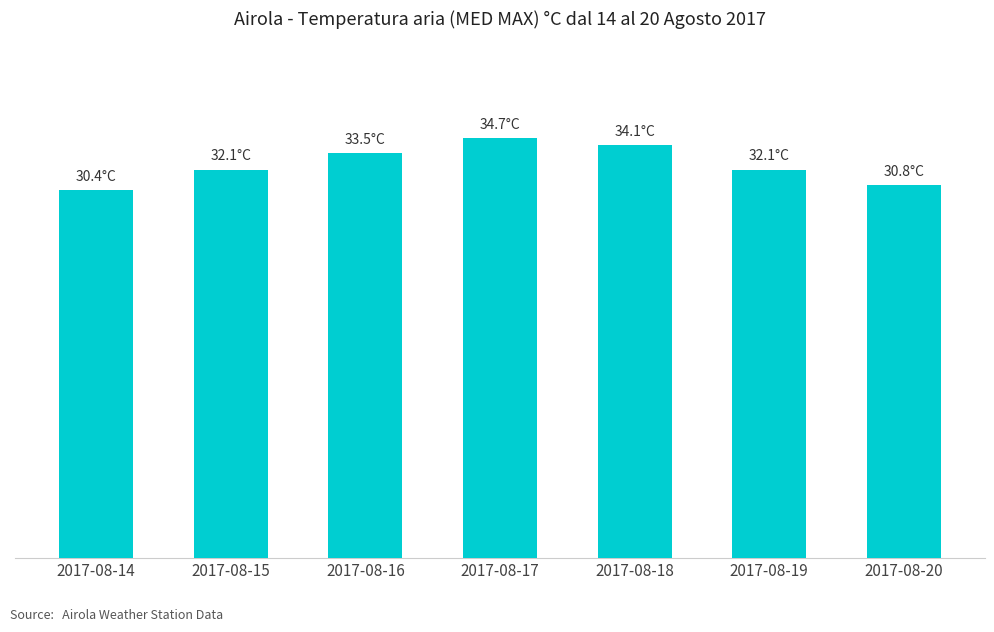

What is the ratio of the value at 2017-08-15 to the value at 2017-08-16?

1.0